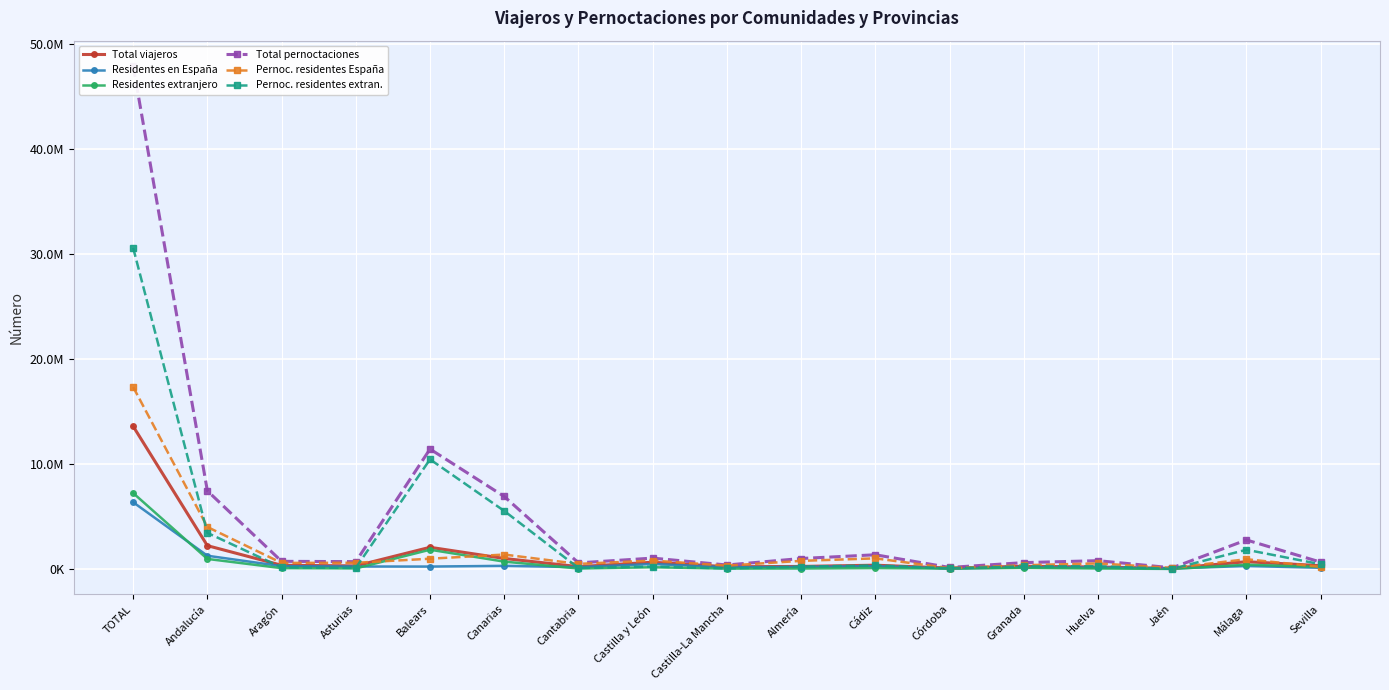

How many lines are shown in the chart?

6